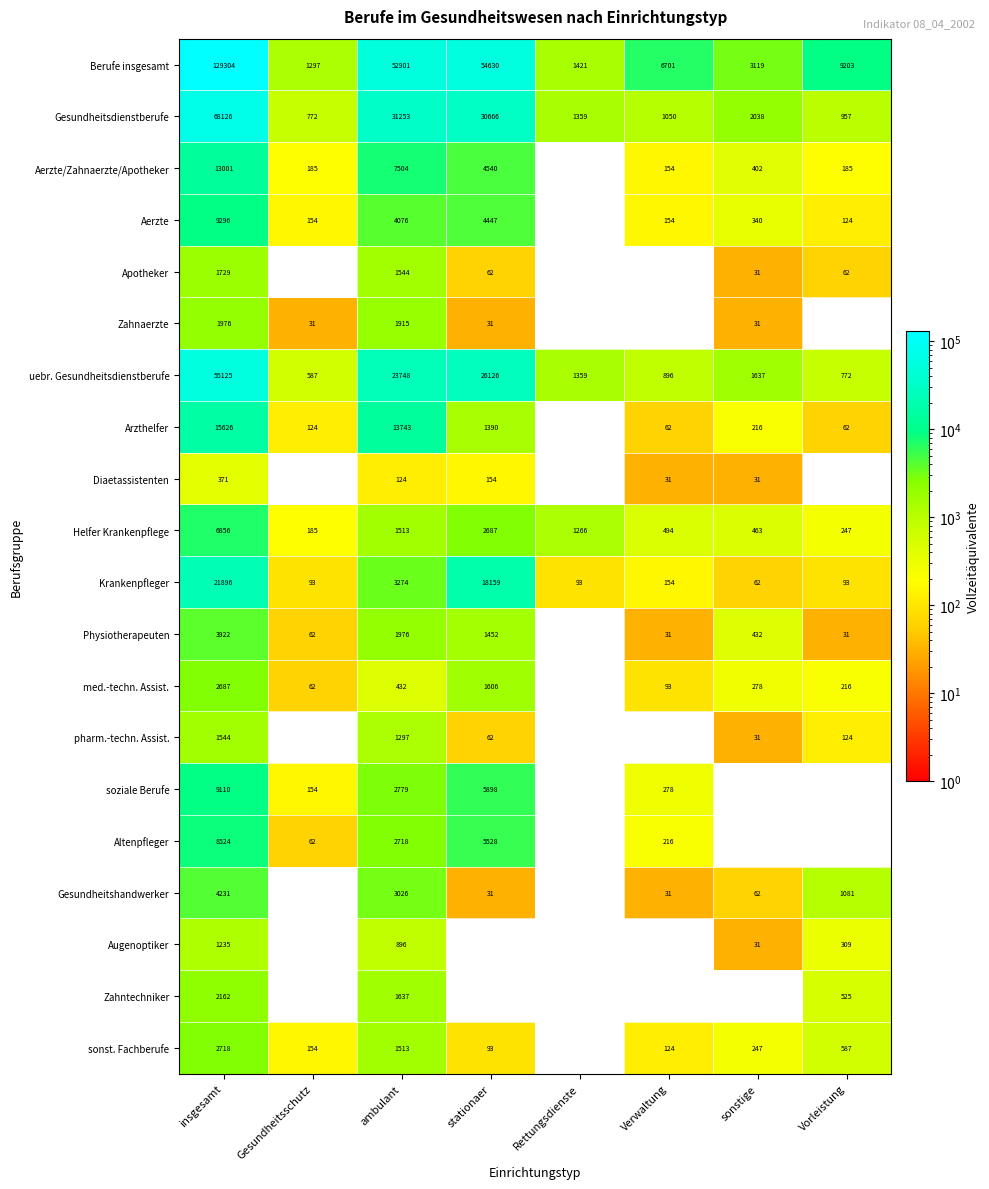

True or false: pharm.-techn. Assist. has a value of 439 at ambulant.

False